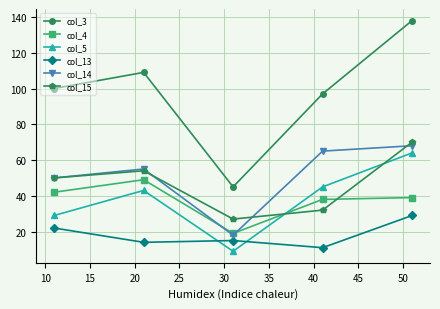

What is the minimum value shown in the chart?

9